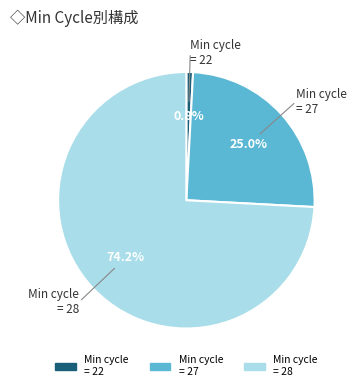

Does any single category account for the majority?

Yes